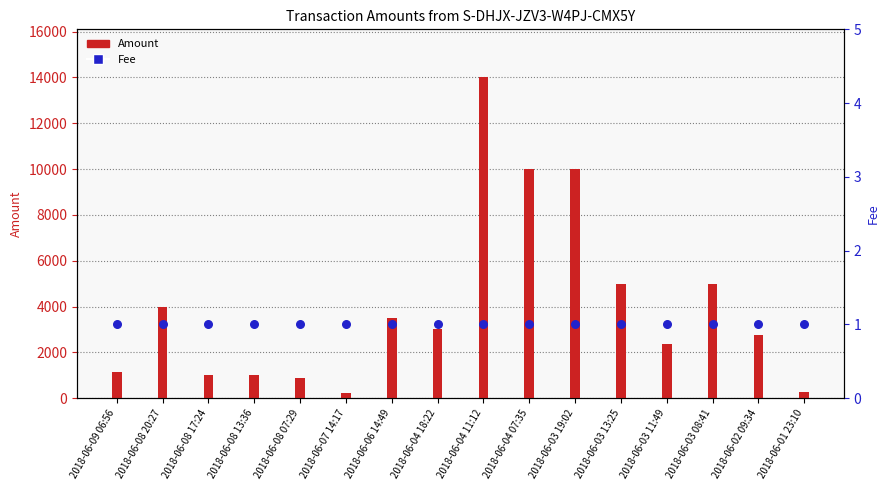

Which series reaches the maximum Y coordinate?

Amount